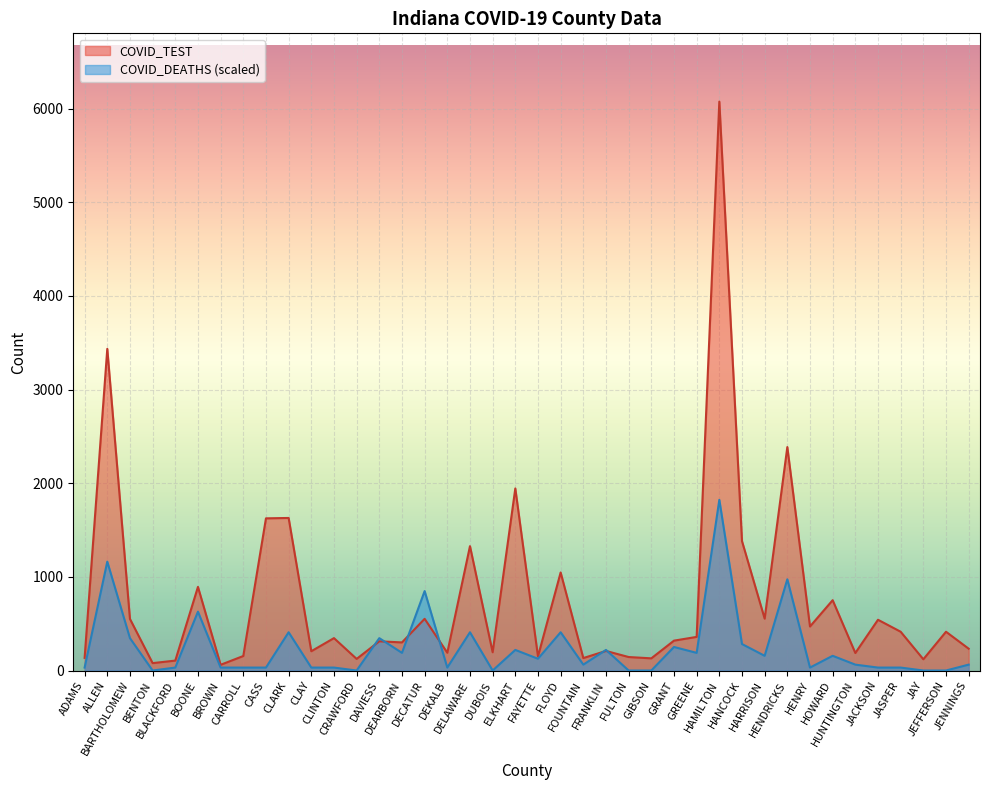

Read the COVID_DEATHS value at ALLEN.

1162.6